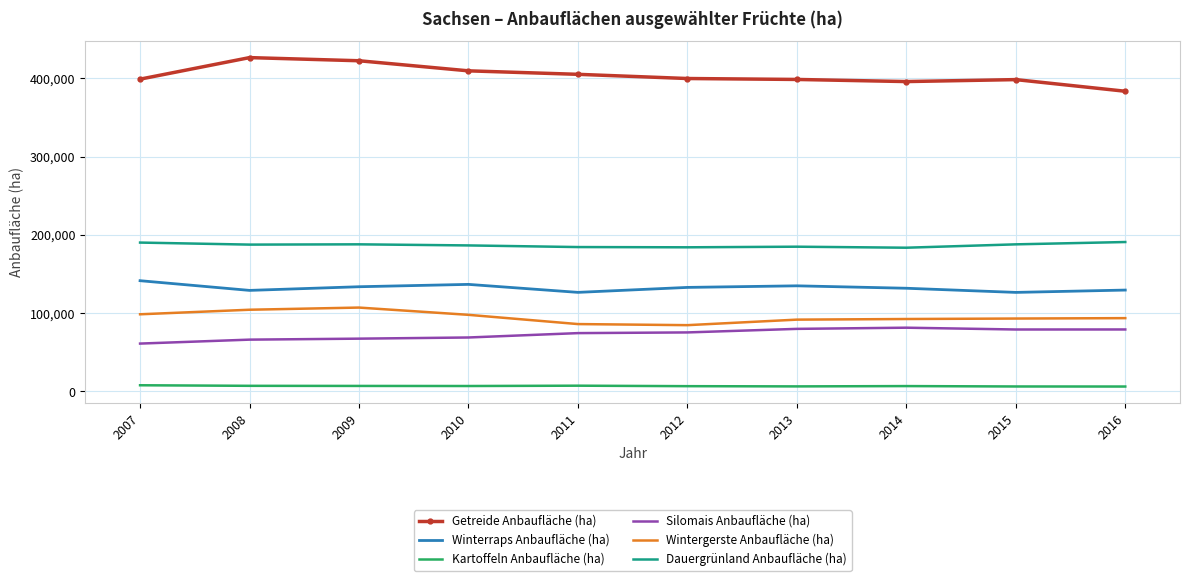

What are all the series names shown in the legend?

Getreide Anbaufläche (ha), Winterraps Anbaufläche (ha), Kartoffeln Anbaufläche (ha), Silomais Anbaufläche (ha), Wintergerste Anbaufläche (ha), Dauergrünland Anbaufläche (ha)